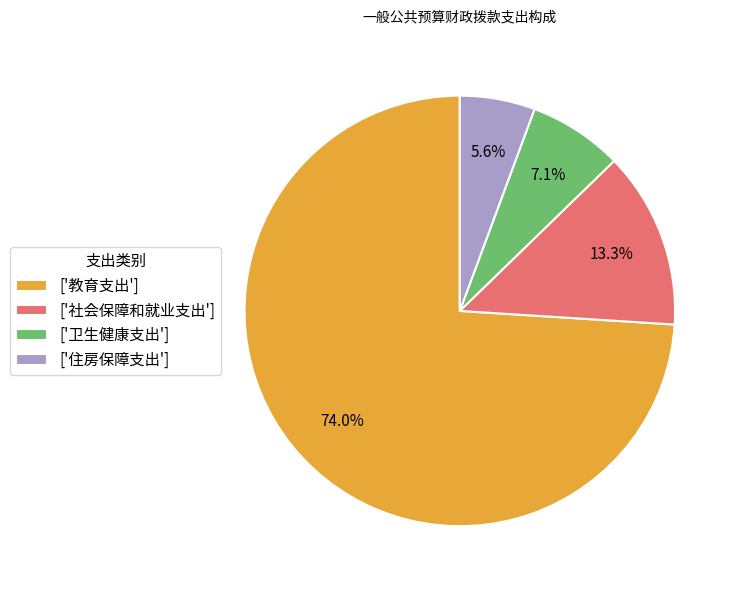

What is the smallest slice in the pie chart?

['住房保障支出']